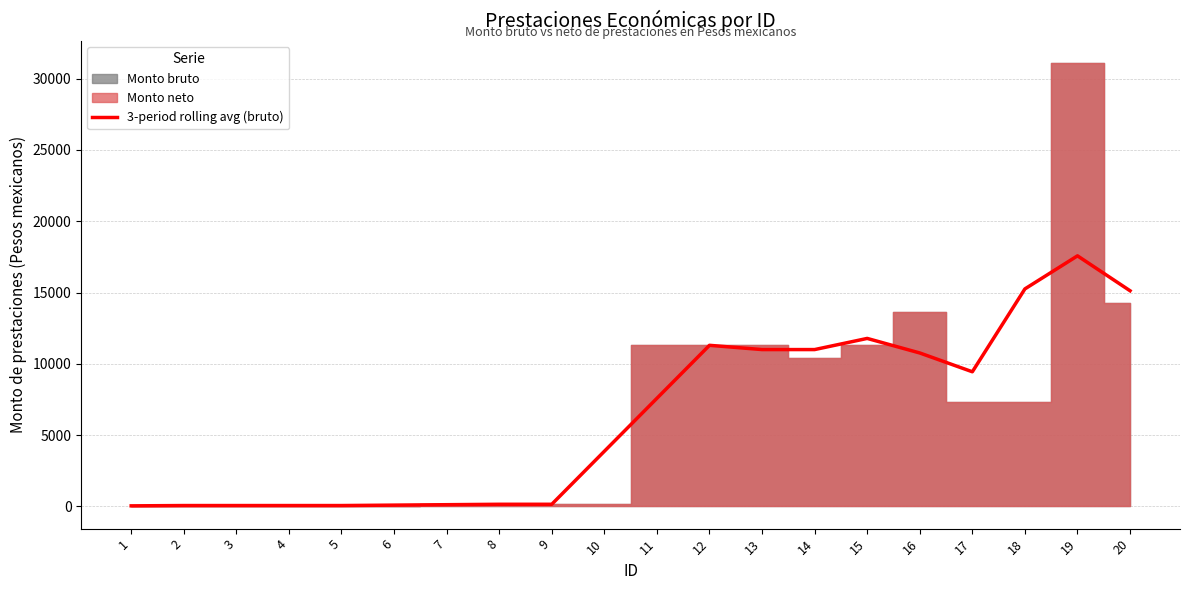

How many values are below 7585?

10